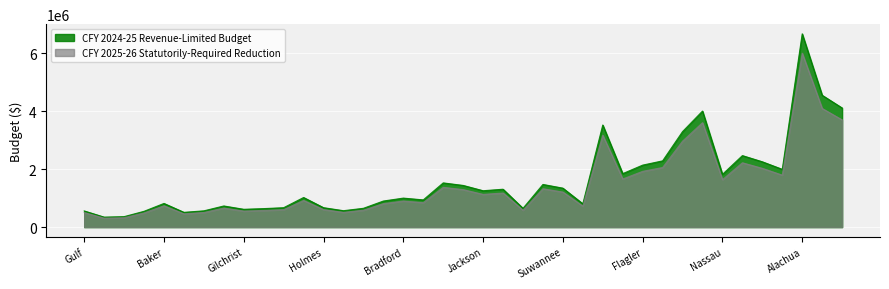

What are all the series names shown in the legend?

CFY 2024-25 Revenue-Limited Budget, CFY 2025-26 Statutorily-Required Reduction